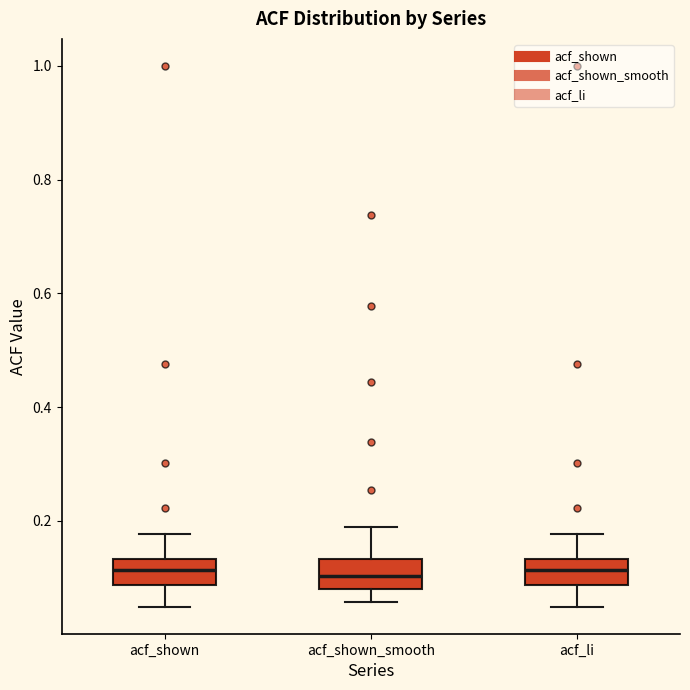

Reading left to right, transcribe this box plot: for each box, give where its median line is, the range the box spans, and where its two whiskers end, as read against the y-axis. The values are not printed on the chart, so give them approximately, as read against the axis.

acf_shown: median 0.12, box 0.08 to 0.14, whiskers 0.04 to 0.18
acf_shown_smooth: median 0.10, box 0.08 to 0.14, whiskers 0.06 to 0.18
acf_li: median 0.12, box 0.08 to 0.14, whiskers 0.04 to 0.18